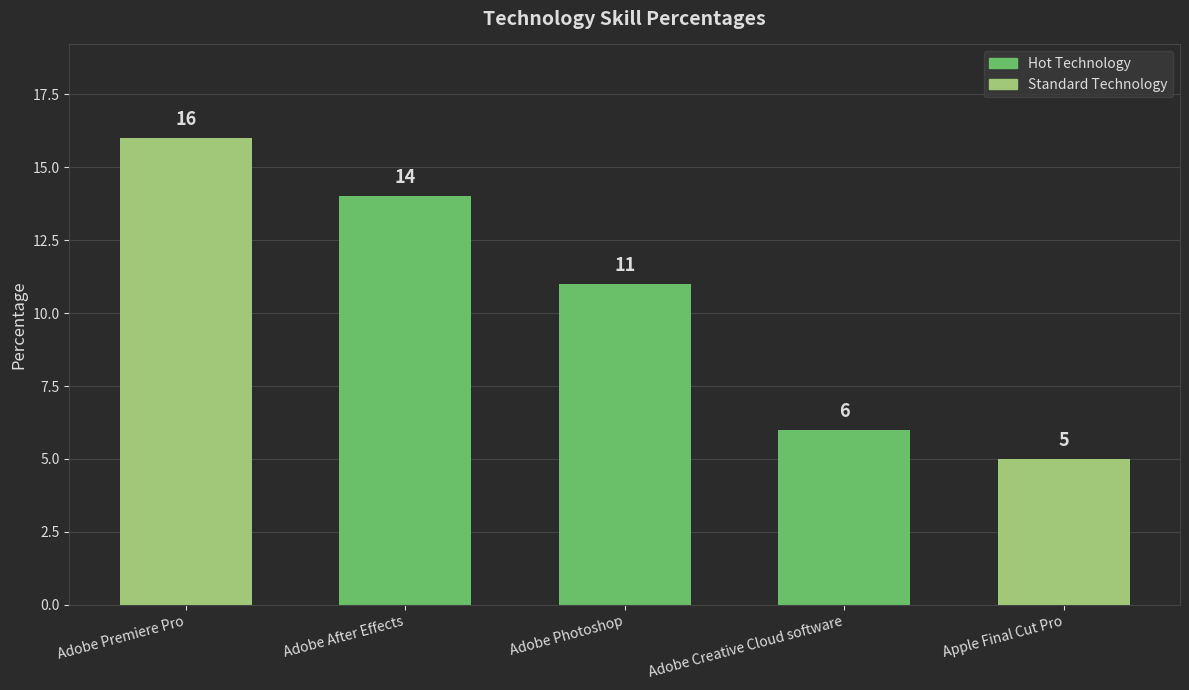

Between Adobe Premiere Pro and Adobe Creative Cloud software, which is larger?

Adobe Premiere Pro